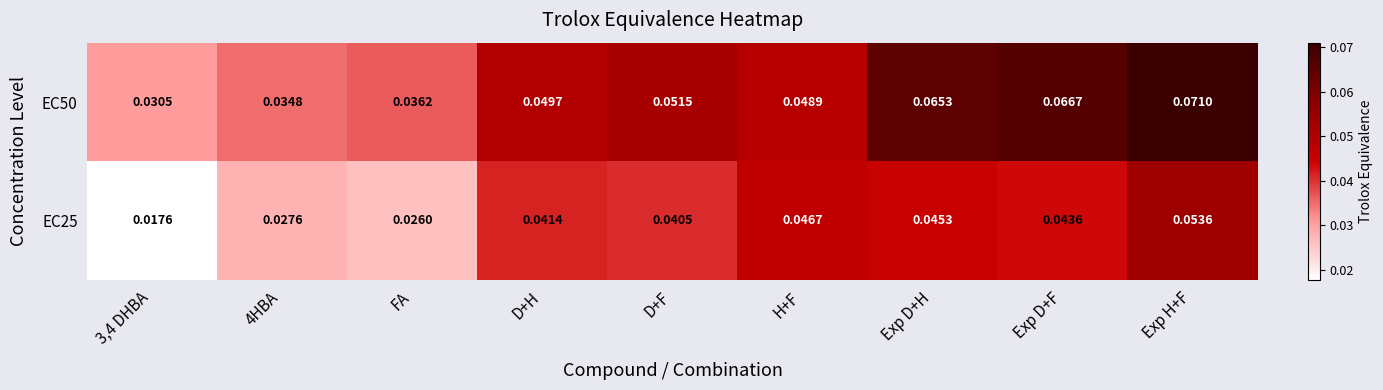

Rank the series at Exp D+F from highest to lowest value.

EC50, EC25